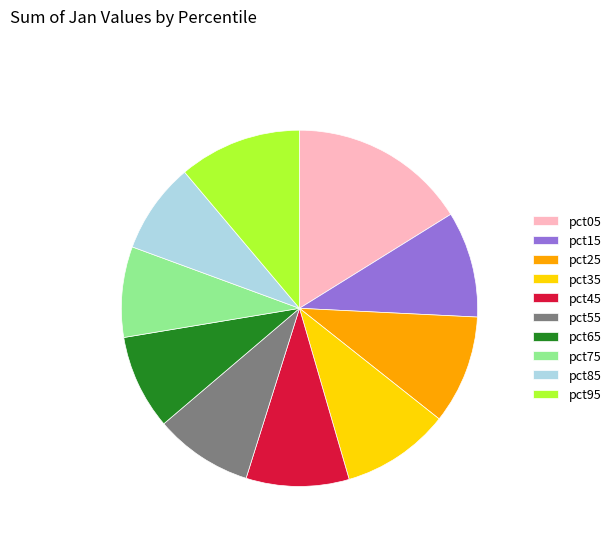

Combined, do pct25 and pct85 account for over 50%?

No